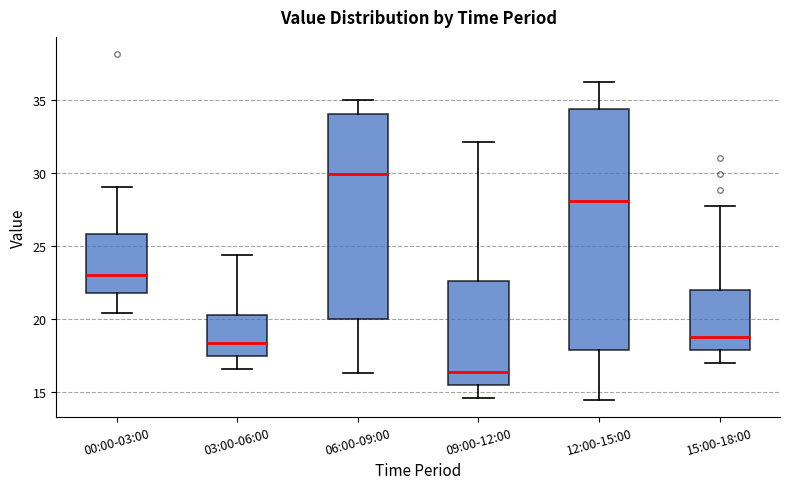

Reading left to right, transcribe this box plot: for each box, give where its median line is, the range the box spans, and where its two whiskers end, as read against the y-axis. The values are not printed on the chart, so give them approximately, as read against the axis.

00:00-03:00: median 23.0, box 22.0 to 26.0, whiskers 20.5 to 29.0
03:00-06:00: median 18.5, box 17.5 to 20.5, whiskers 16.5 to 24.5
06:00-09:00: median 30.0, box 20.0 to 34.0, whiskers 16.5 to 35.0
09:00-12:00: median 16.5, box 15.5 to 22.5, whiskers 14.5 to 32.0
12:00-15:00: median 28.0, box 18.0 to 34.5, whiskers 14.5 to 36.0
15:00-18:00: median 19.0, box 18.0 to 22.0, whiskers 17.0 to 27.5